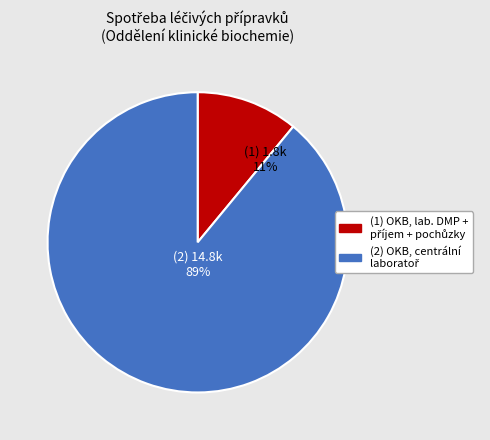

To the nearest percent, what is the difference between the largest and smallest slice percentages?

78%